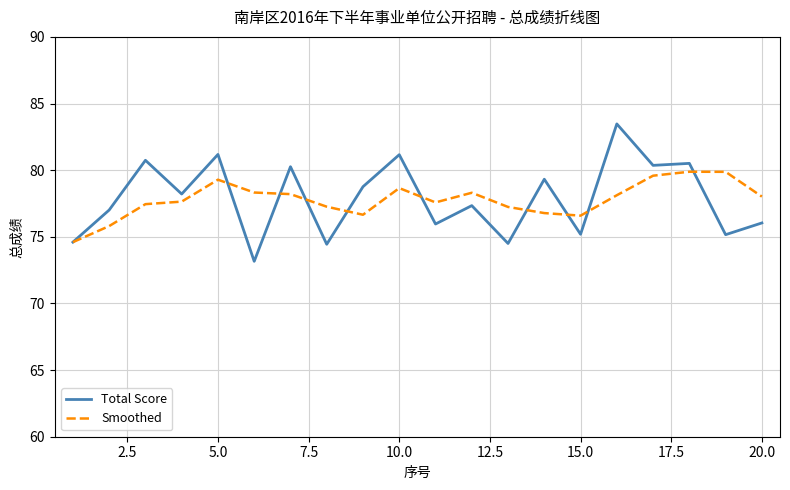

What is the minimum value shown in the chart?

73.2